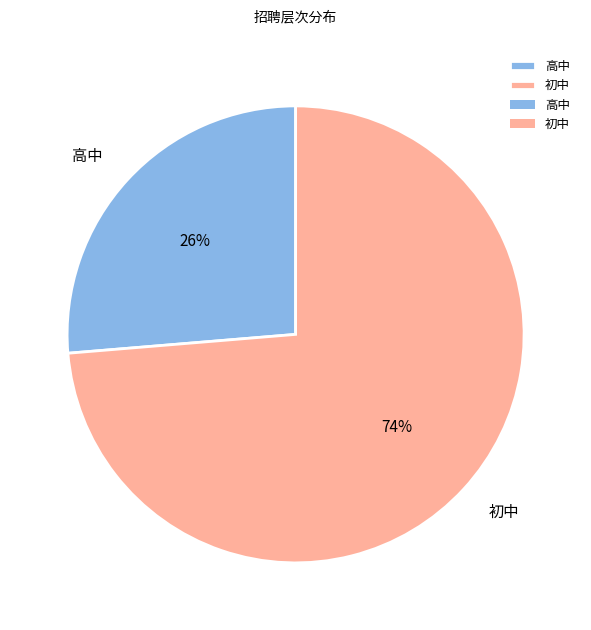

What is the largest slice in the pie chart?

初中